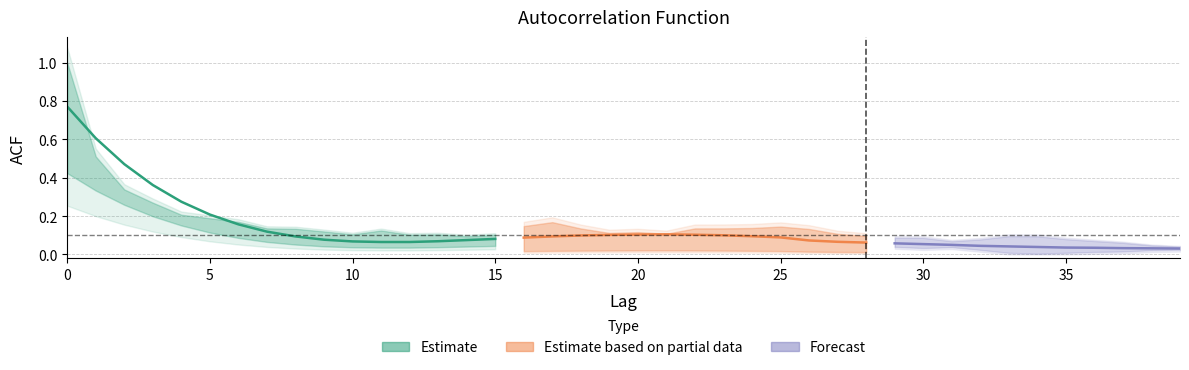

Reading left to right, list all the values displayed in this chart.

acf_shown_smooth: 0.8	0.6	0.5	0.4	0.3	0.2	0.2	0.1	0.1	0.1	0.1	0.1	0.1	0.1	0.1	0.1	0.1	0.1	0.1	0.1	0.1	0.1	0.1	0.1	0.1	0.1	0.1	0.1	0.1	0.1	0.1	0.1	0.0	0.0	0.0	0.0	0.0	0.0	0.0	0.0
acf_shown: 1.0	0.5	0.3	0.3	0.2	0.2	0.2	0.1	0.1	0.1	0.1	0.1	0.1	0.1	0.1	0.1	0.1	0.1	0.1	0.1	0.1	0.0	0.1	0.1	0.1	0.1	0.1	0.1	0.1	0.0	0.0	0.0	0.0	0.1	0.1	0.1	0.0	0.0	0.0	0.0
acf_li: 1.0	0.5	0.3	0.3	0.2	0.2	0.2	0.1	0.1	0.1	0.1	0.1	0.1	0.1	0.1	0.1	0.1	0.1	0.1	0.0	0.0	0.0	0.1	0.1	0.1	0.1	0.1	0.1	0.1	0.1	0.1	0.0	0.1	0.1	0.1	0.1	0.0	0.0	0.0	0.0